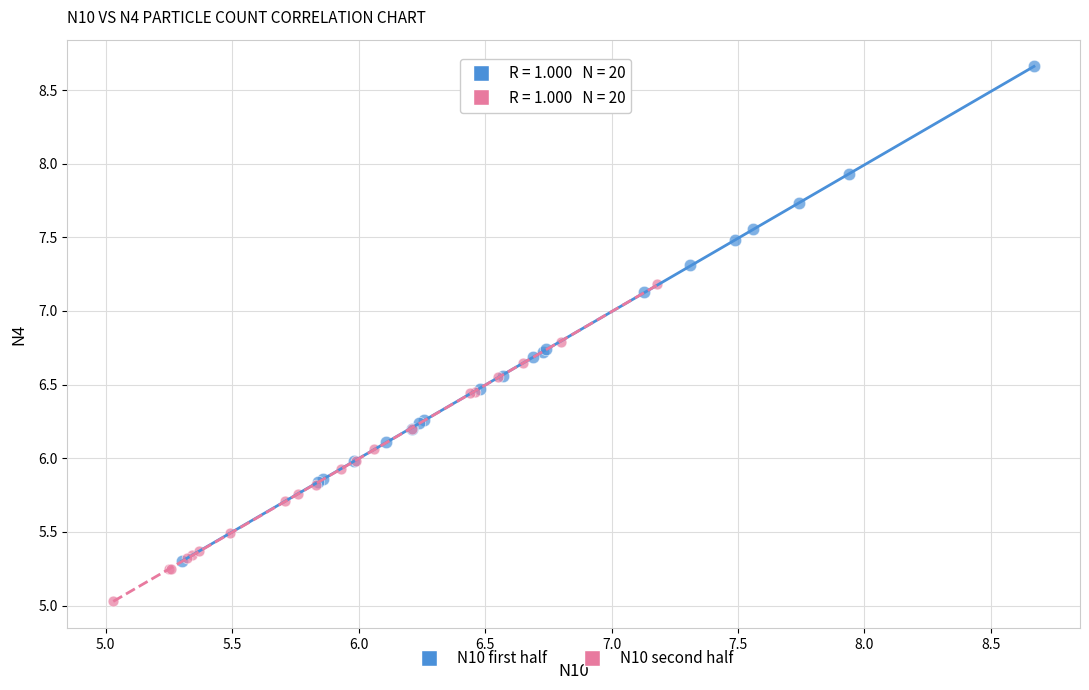

Which series reaches the minimum Y coordinate?

N10 second half